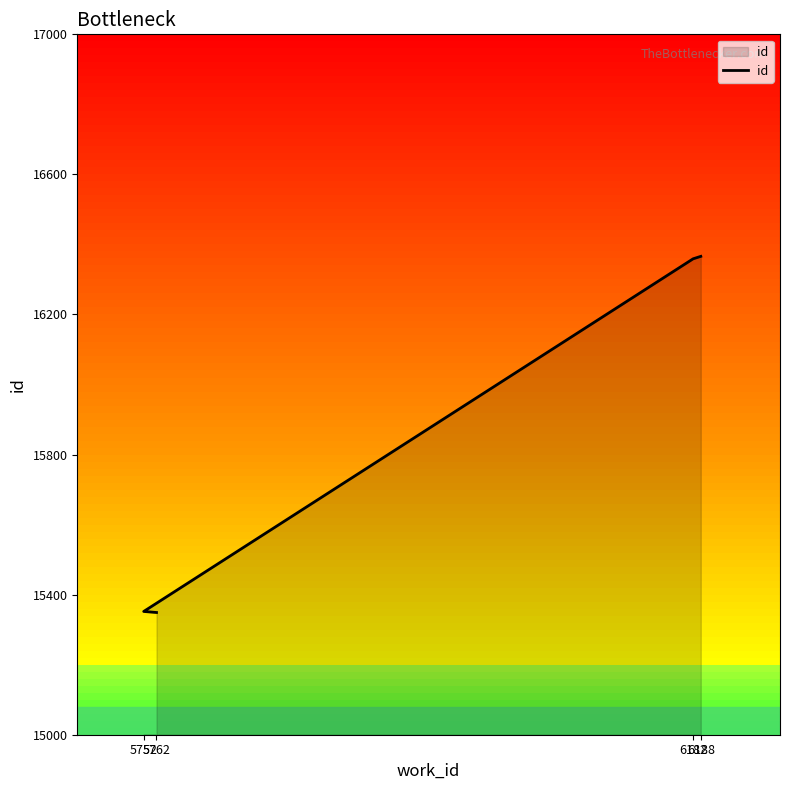

Between 5752 and 5762, which is larger?

5752